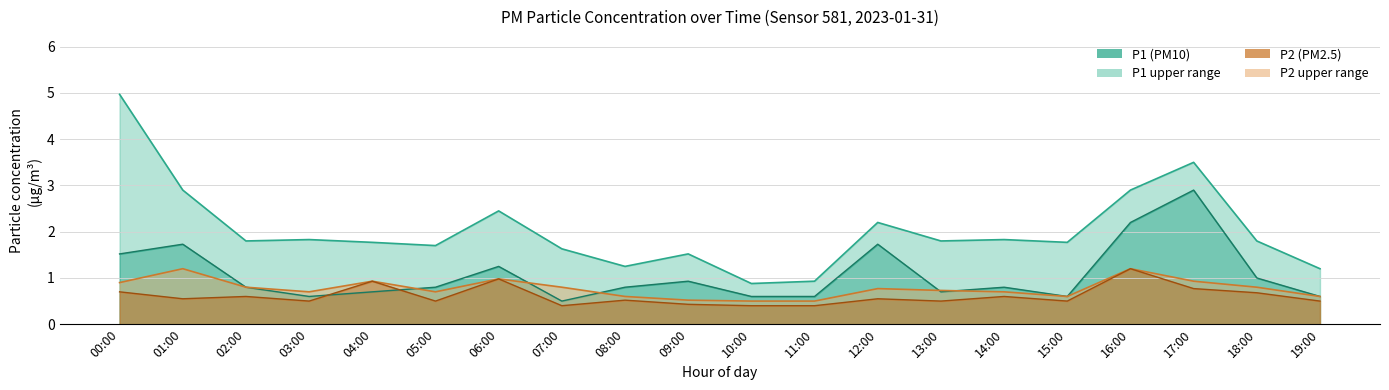

What is the sum of the P1_upper values at 11:00 and 02:00?

2.7